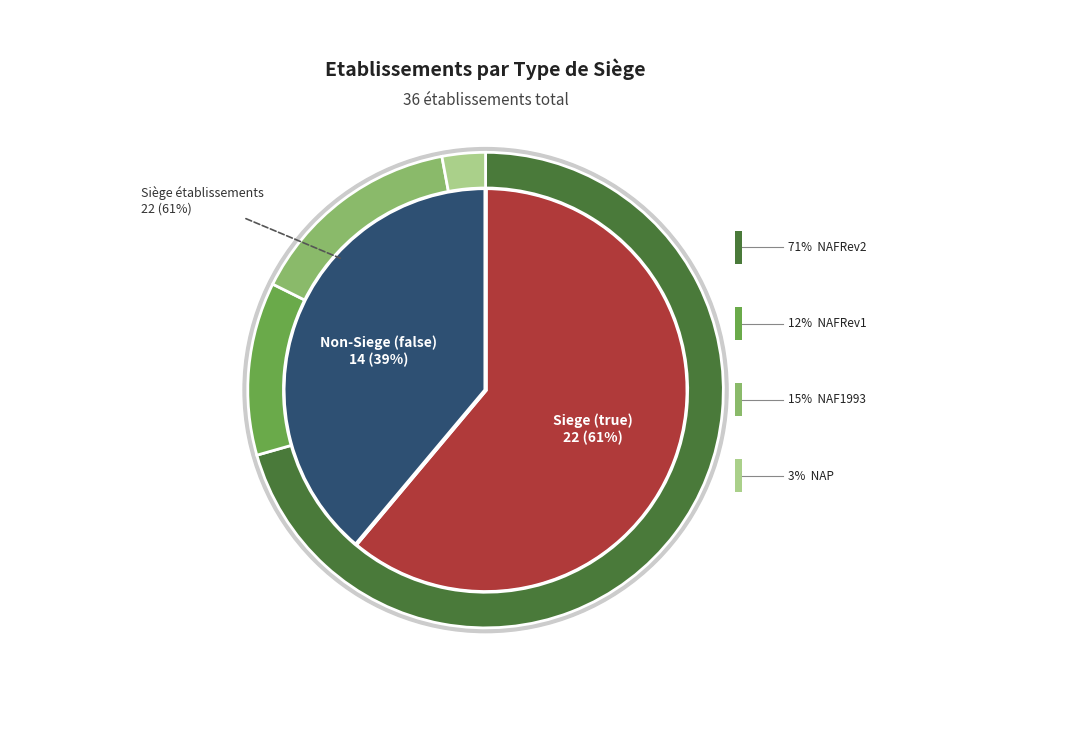

Which category has the biggest portion of the pie?

true